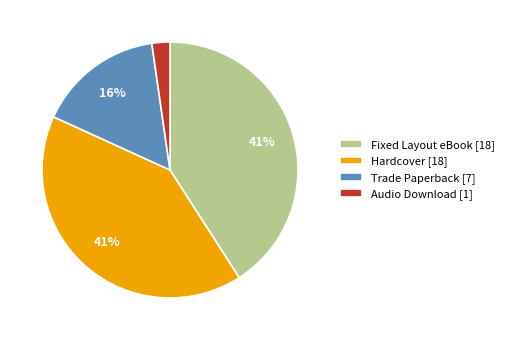

How many segments does this pie chart have?

4